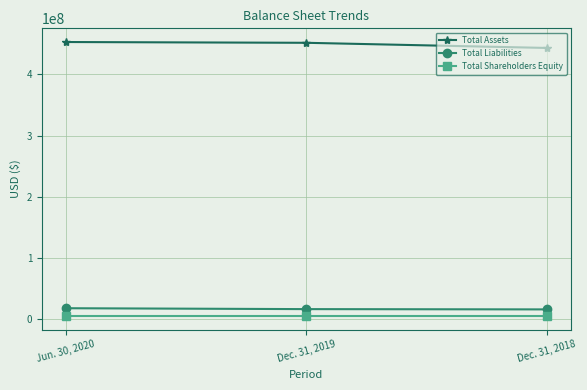

Count the Total Liabilities values in the range 15599386 to 17521269.

3